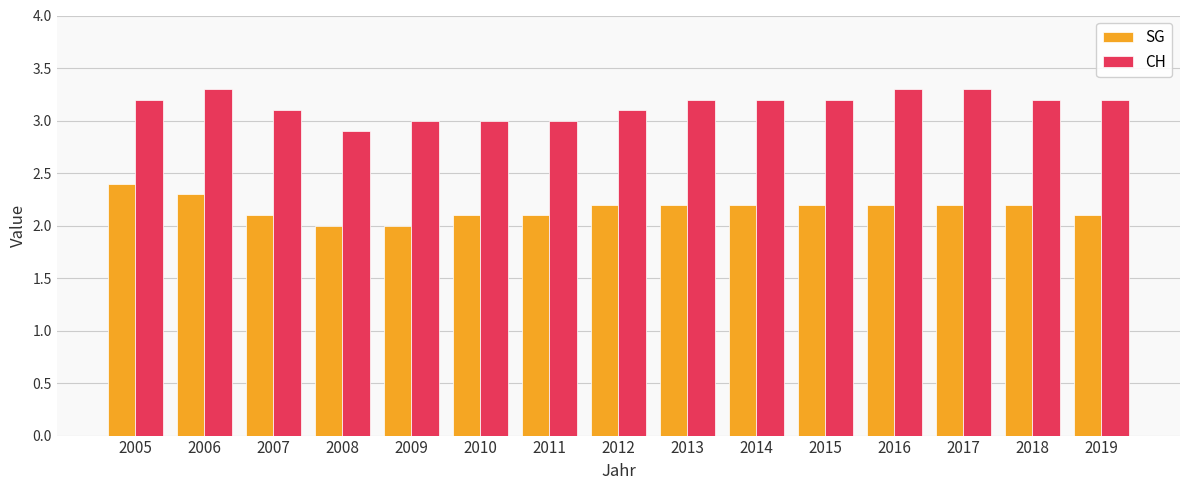

What is the difference between the CH values at 2016 and 2014?

0.1